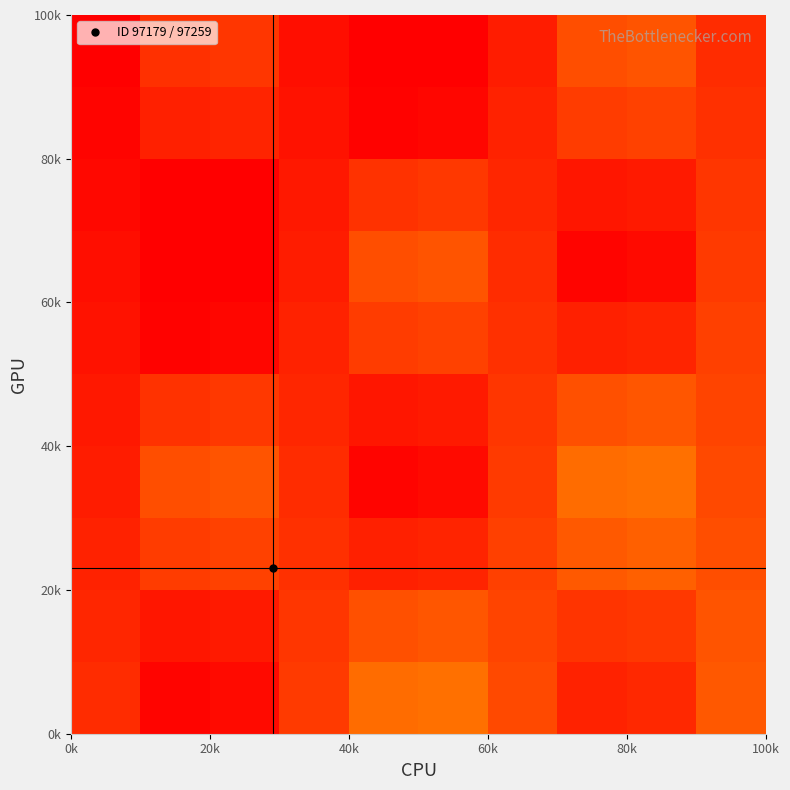

How many distinct data groups are displayed?

10